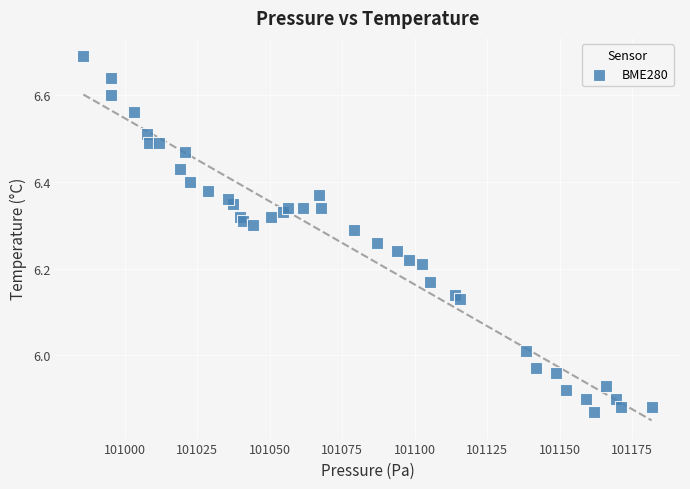

What is the range of Y values (max minus min)?

0.8